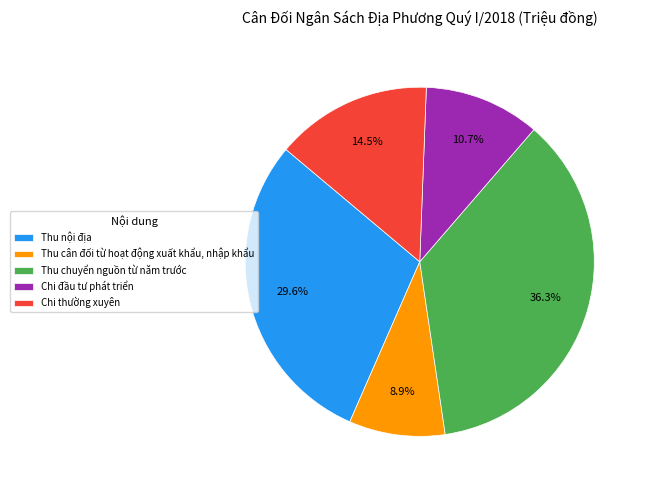

Is it true that Chi đầu tư phát triển is 18% of the pie?

False